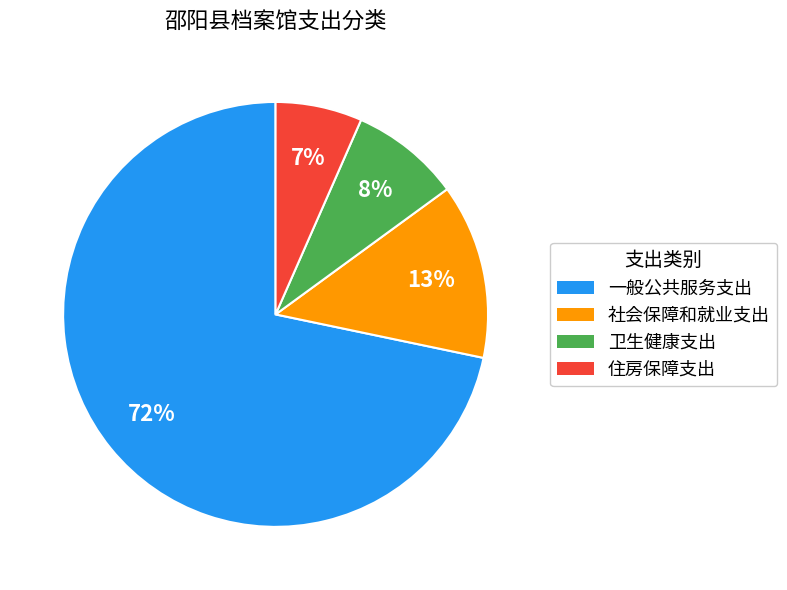

How many slices are in this pie chart?

4